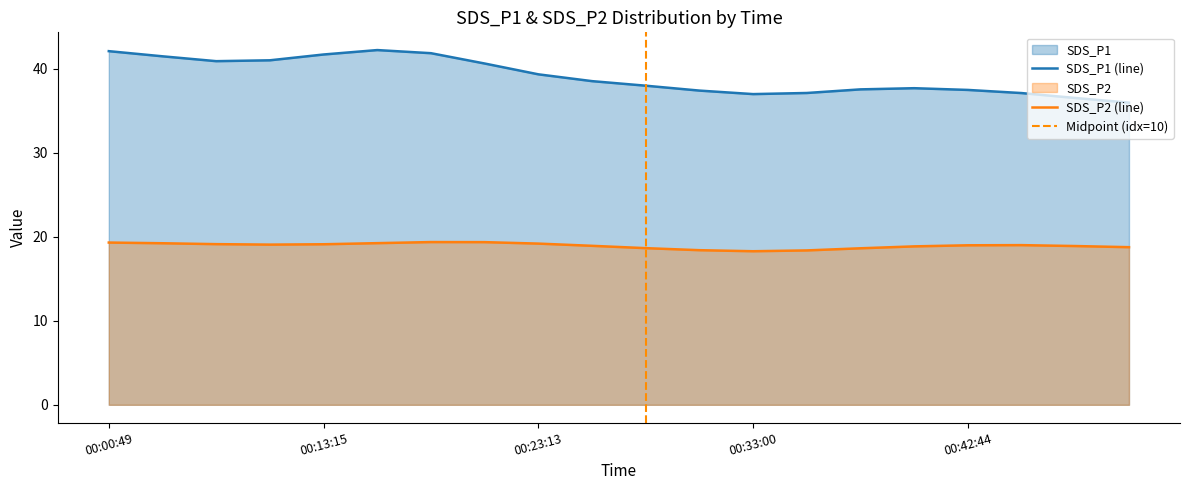

True or false: Temp has a value of 0.4 at 2022/01/16 00:00:49.

False